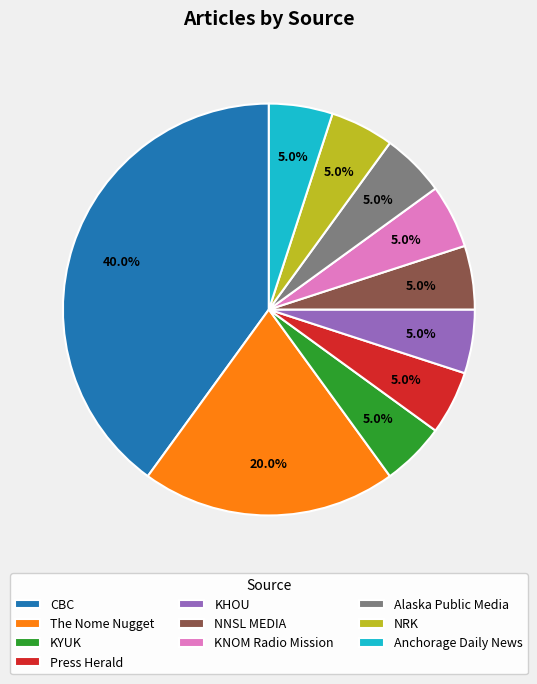

Which category has the biggest portion of the pie?

CBC